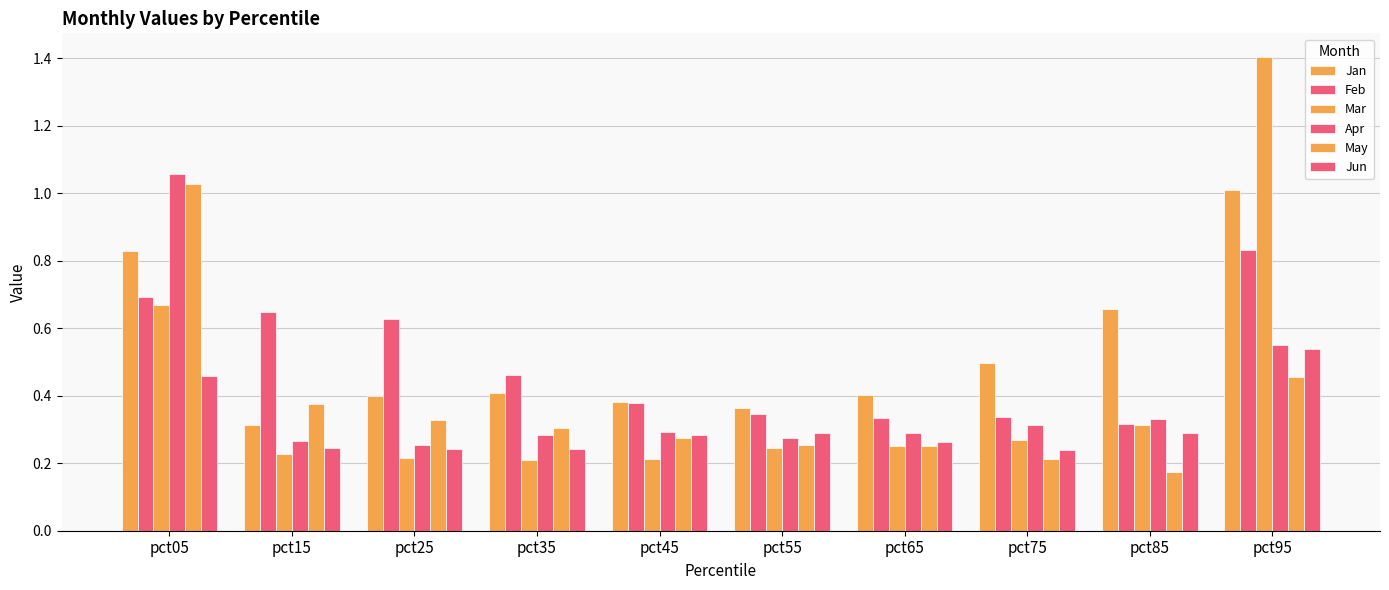

Count the number of data series in this chart.

6